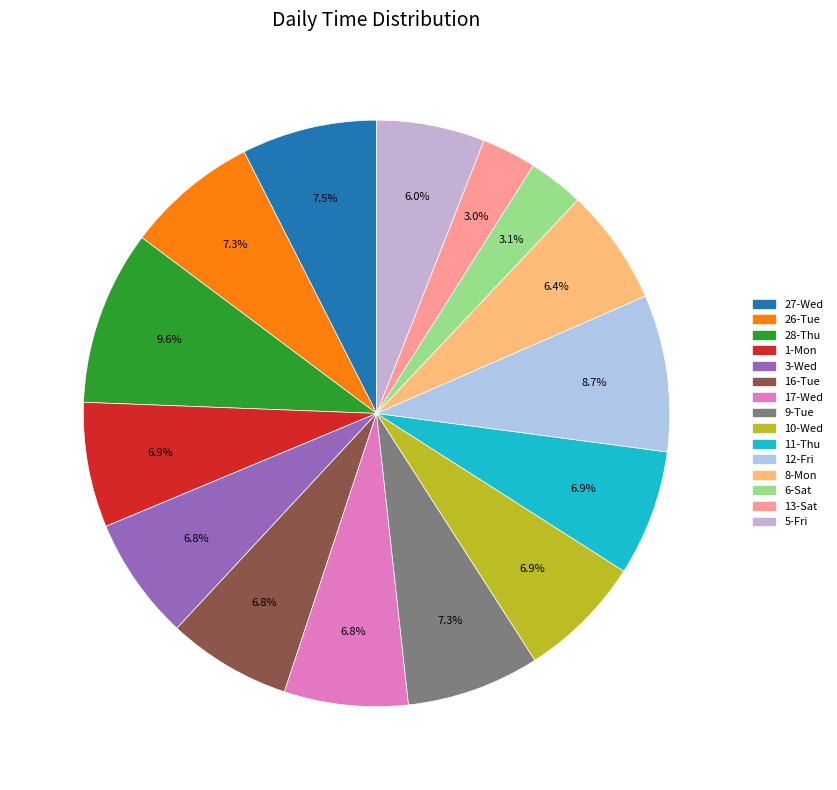

What is the total percentage of 10-Wed and 17-Wed?

13.7%